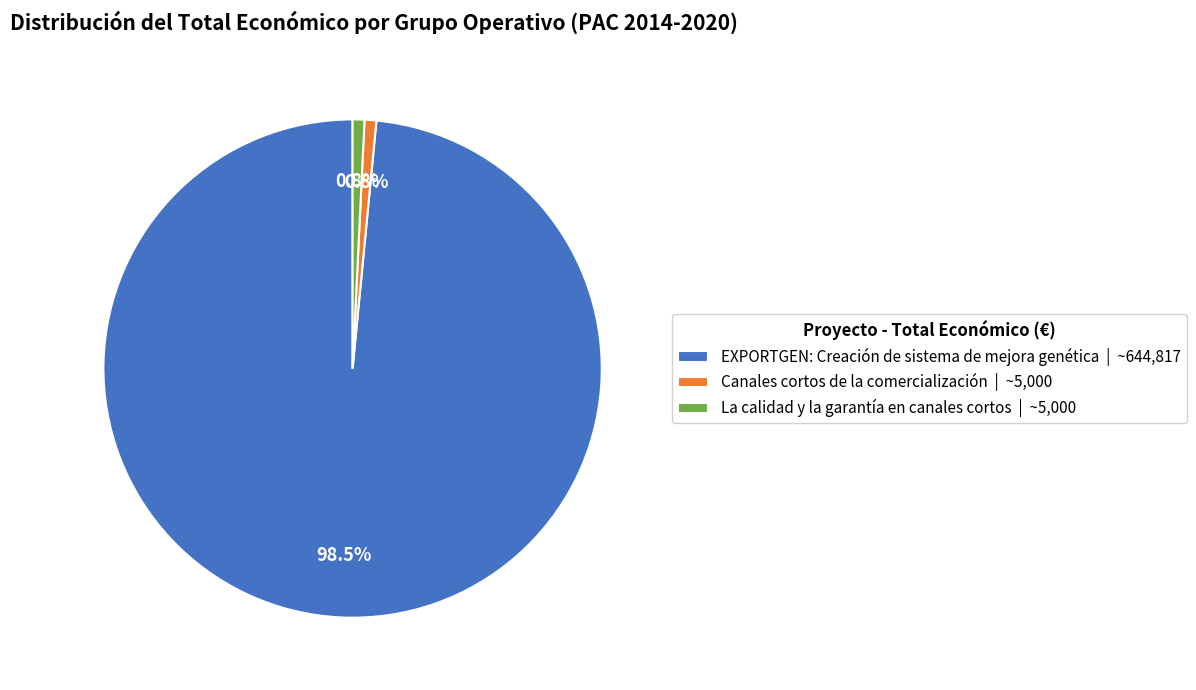

To the nearest percent, what is the average slice percentage?

33%